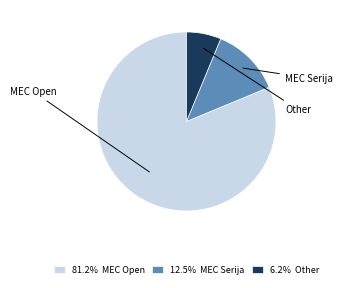

How many segments does this pie chart have?

3